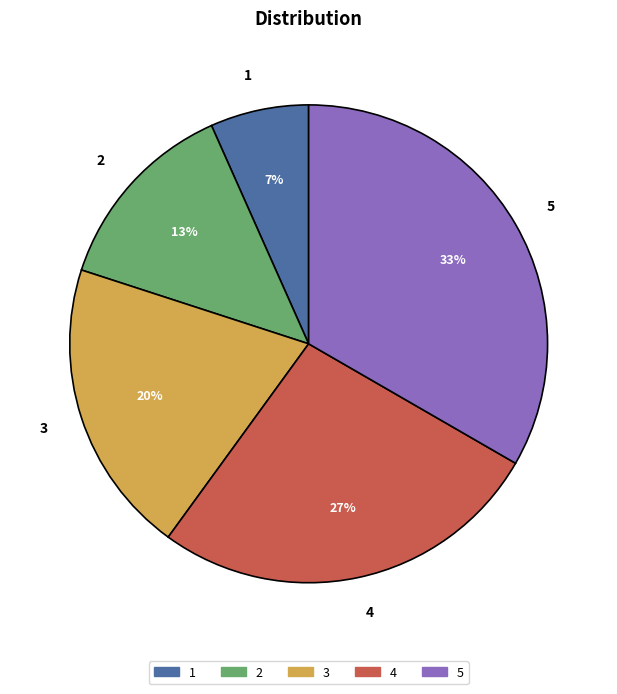

Does 5 represent more than half of the total?

No